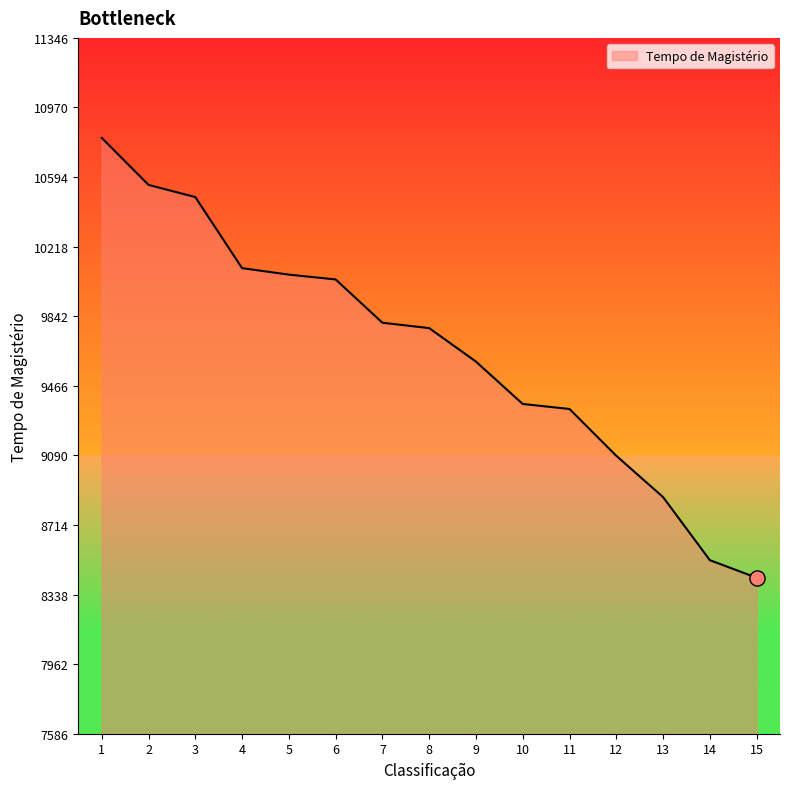

Between 14 and 6, which is larger?

6